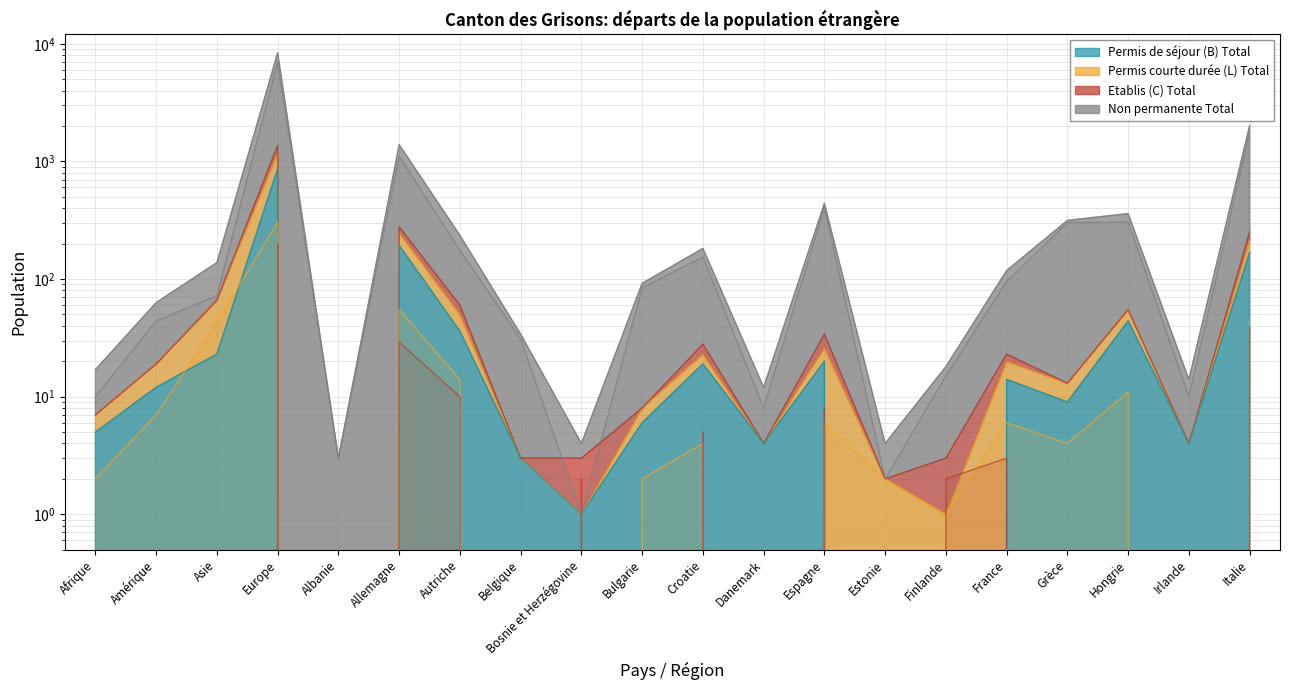

Is the value of Non permanente Total at Europe greater than the value of Permis courte durée (L) Total at Irlande?

Yes